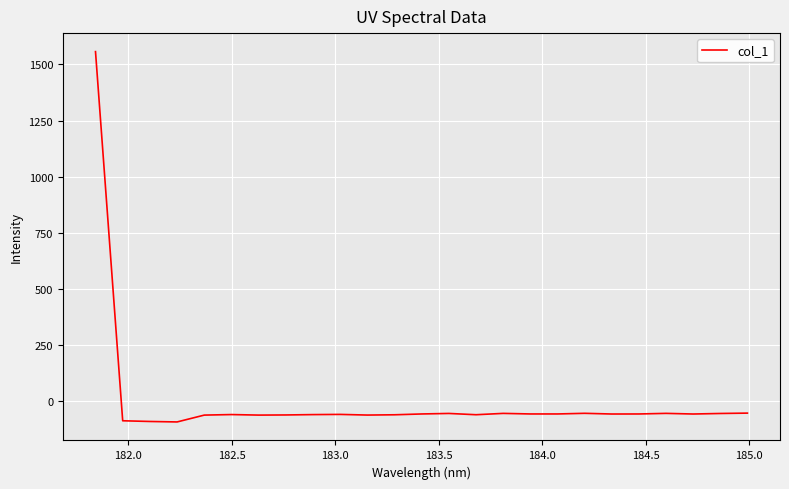

What is the difference between the maximum and minimum values?

1649.1